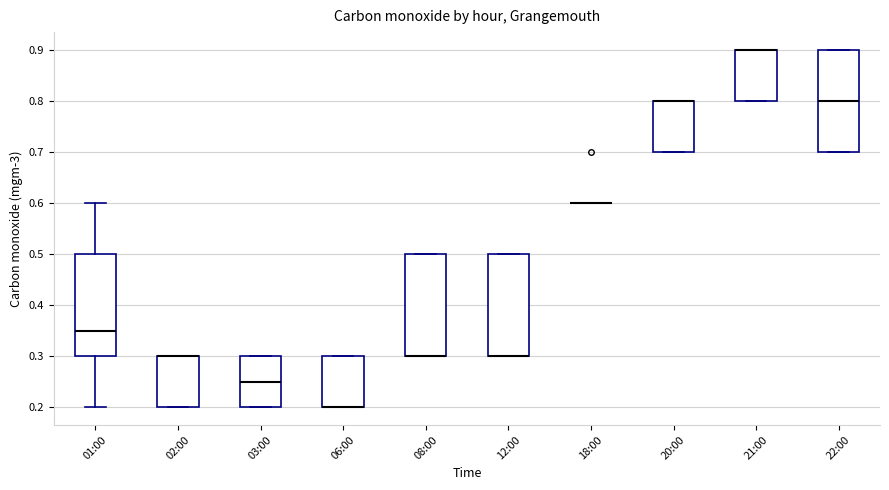

Reading left to right, read every box against the y-axis: the position of its median line, the range the box covers, and the ends of its whiskers. The values are not printed on the chart, so give them approximately, as read against the axis.

01:00: median 0.35, box 0.30 to 0.50, whiskers 0.20 to 0.60
02:00: median 0.30 (drawn on the box's upper edge), box 0.20 to 0.30, whiskers 0.20 to 0.30
03:00: median 0.25, box 0.20 to 0.30, whiskers 0.20 to 0.30
06:00: median 0.20 (drawn on the box's lower edge), box 0.20 to 0.30, whiskers 0.20 to 0.30
08:00: median 0.30 (drawn on the box's lower edge), box 0.30 to 0.50, whiskers 0.30 to 0.50
12:00: median 0.30 (drawn on the box's lower edge), box 0.30 to 0.50, whiskers 0.30 to 0.50
18:00: box collapsed to a line at 0.60, whiskers 0.60 to 0.60
20:00: median 0.80 (drawn on the box's upper edge), box 0.70 to 0.80, whiskers 0.70 to 0.80
21:00: median 0.90 (drawn on the box's upper edge), box 0.80 to 0.90, whiskers 0.80 to 0.90
22:00: median 0.80, box 0.70 to 0.90, whiskers 0.70 to 0.90